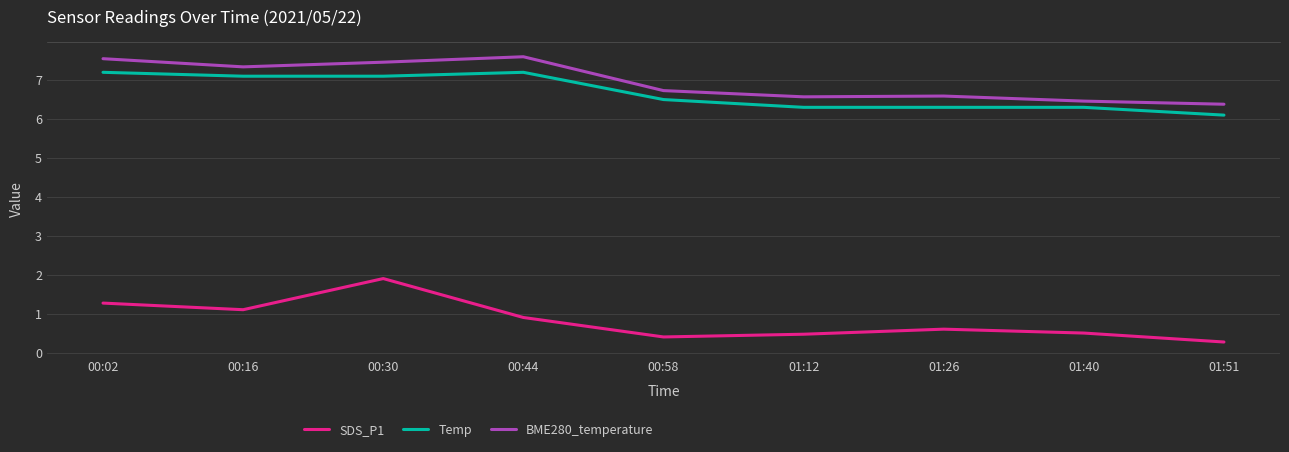

What is the difference between the maximum and minimum values in the SDS_P1 series?

1.6